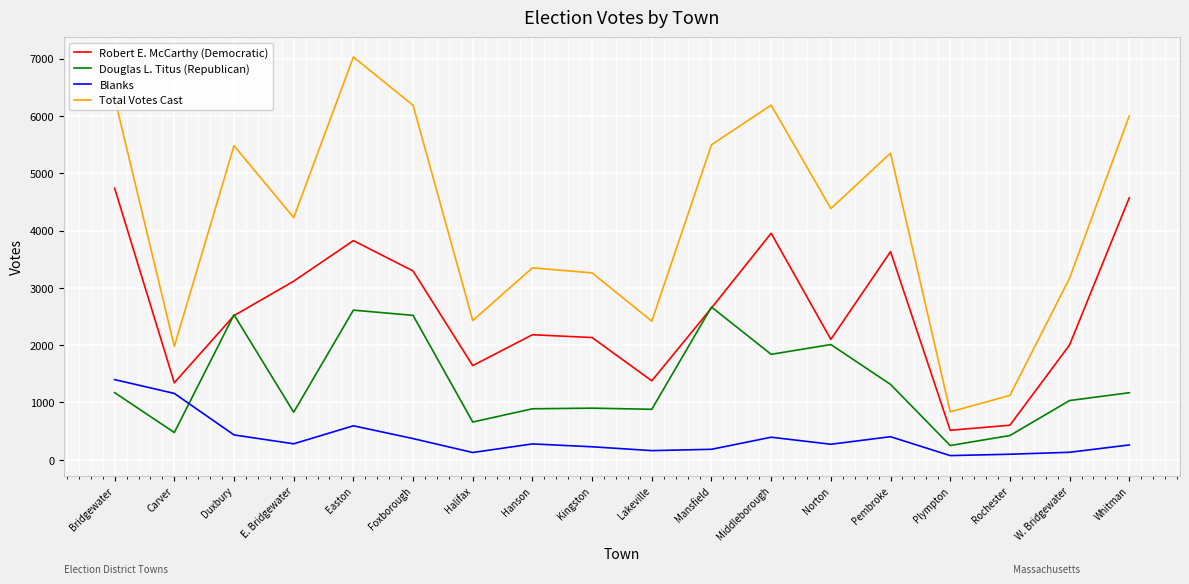

Rank the series at Whitman from lowest to highest value.

Blanks, Douglas L. Titus (Republican), Robert E. McCarthy (Democratic), Total Votes Cast